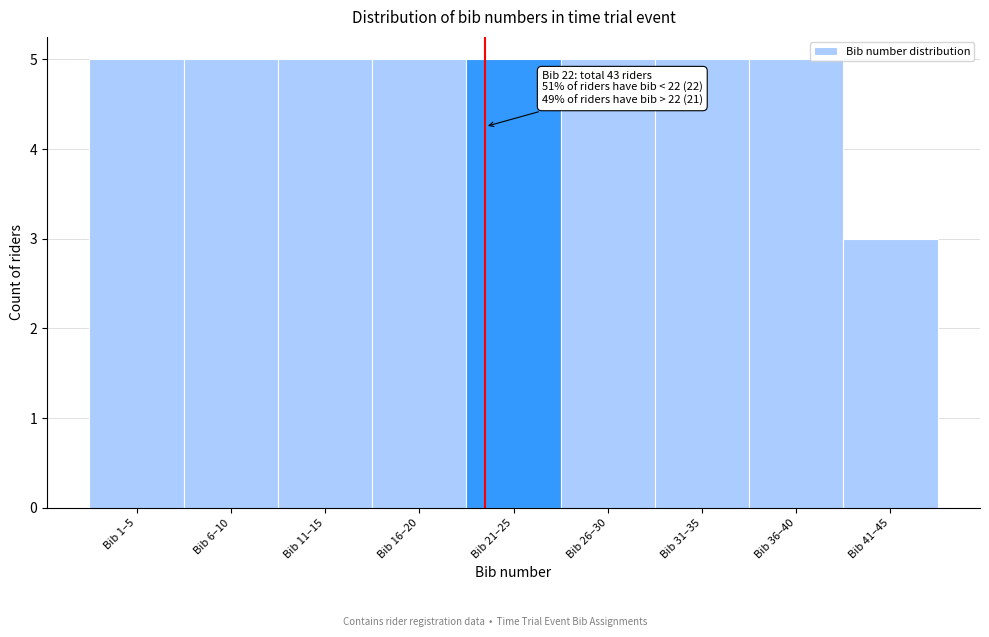

Reading right to left, what are all the values shown in this chart?

Bib 41–45=3	Bib 36–40=5	Bib 31–35=5	Bib 26–30=5	Bib 21–25=5	Bib 16–20=5	Bib 11–15=5	Bib 6–10=5	Bib 1–5=5